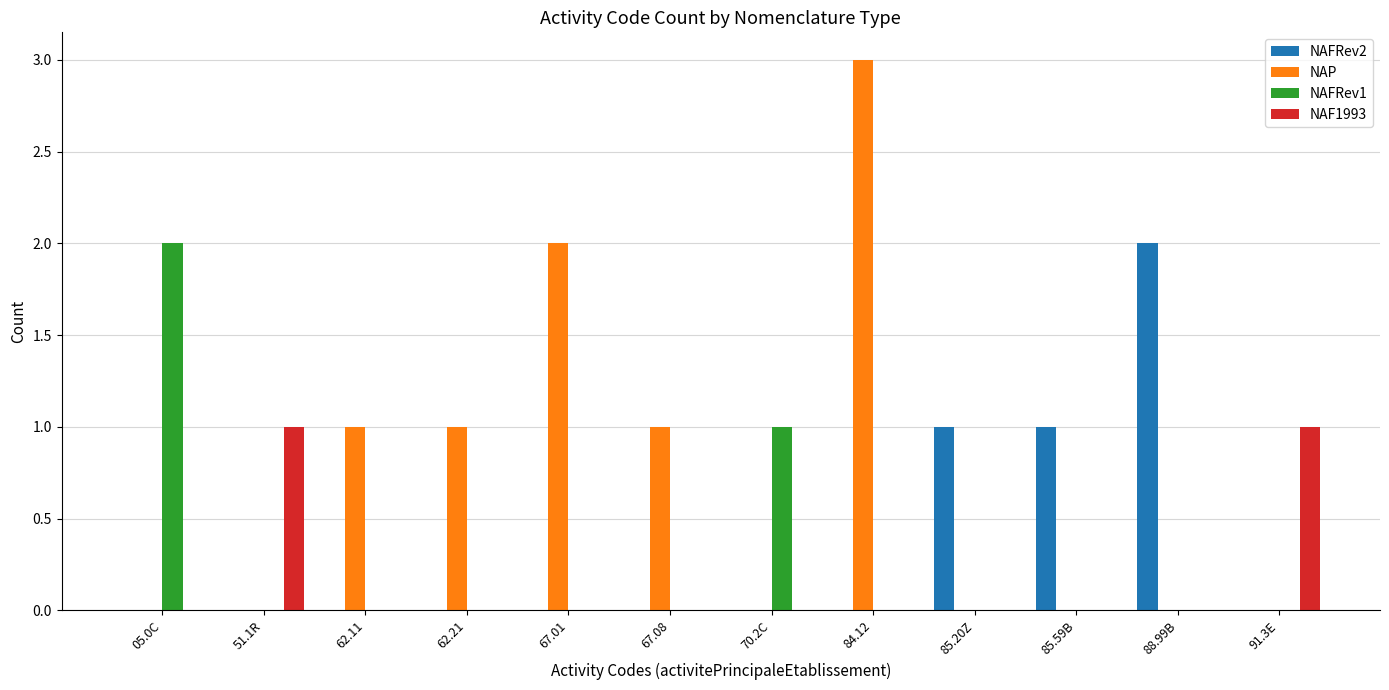

What is the maximum value shown in the chart?

3